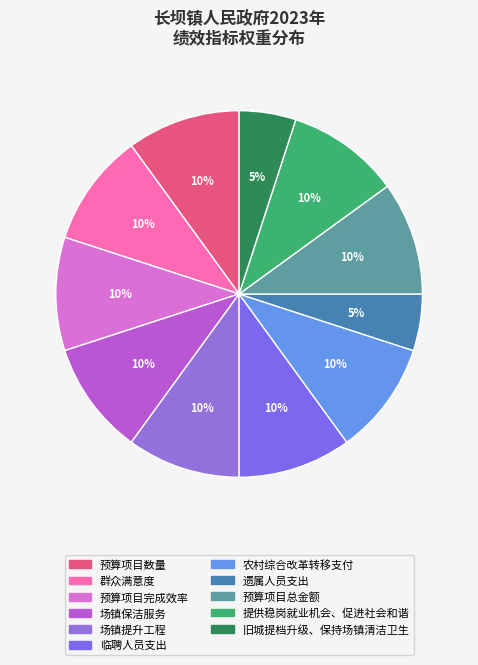

Is it true that 群众满意度 is 25% of the pie?

False